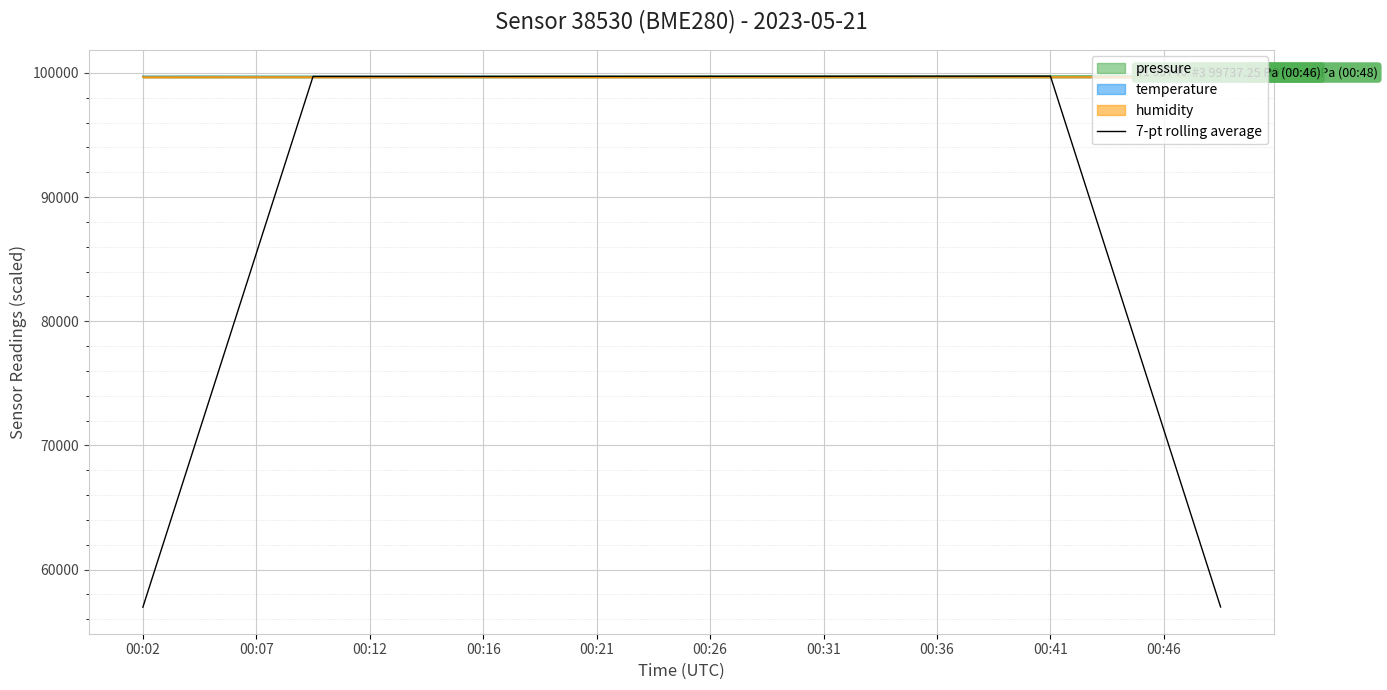

Does the chart display data point markers on the line(s)?

No